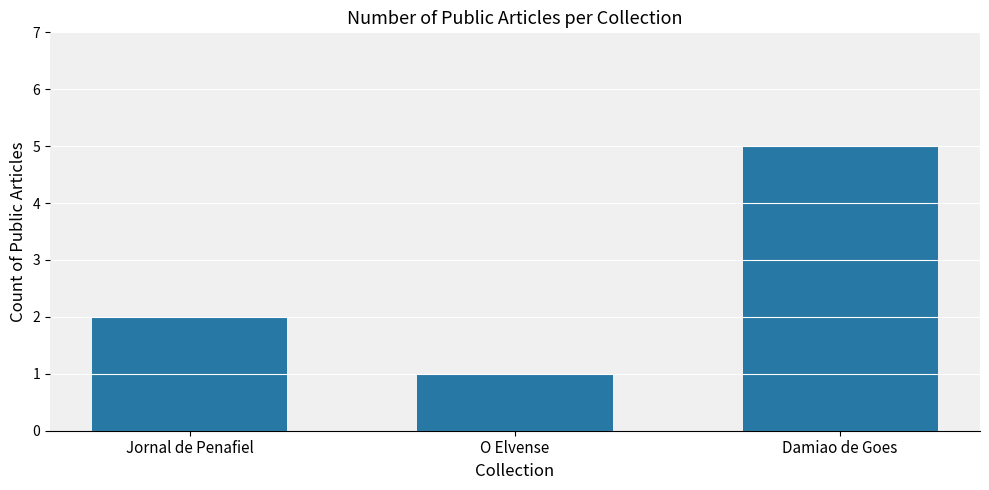

Reading left to right, what are all the values shown in this chart?

2	1	5